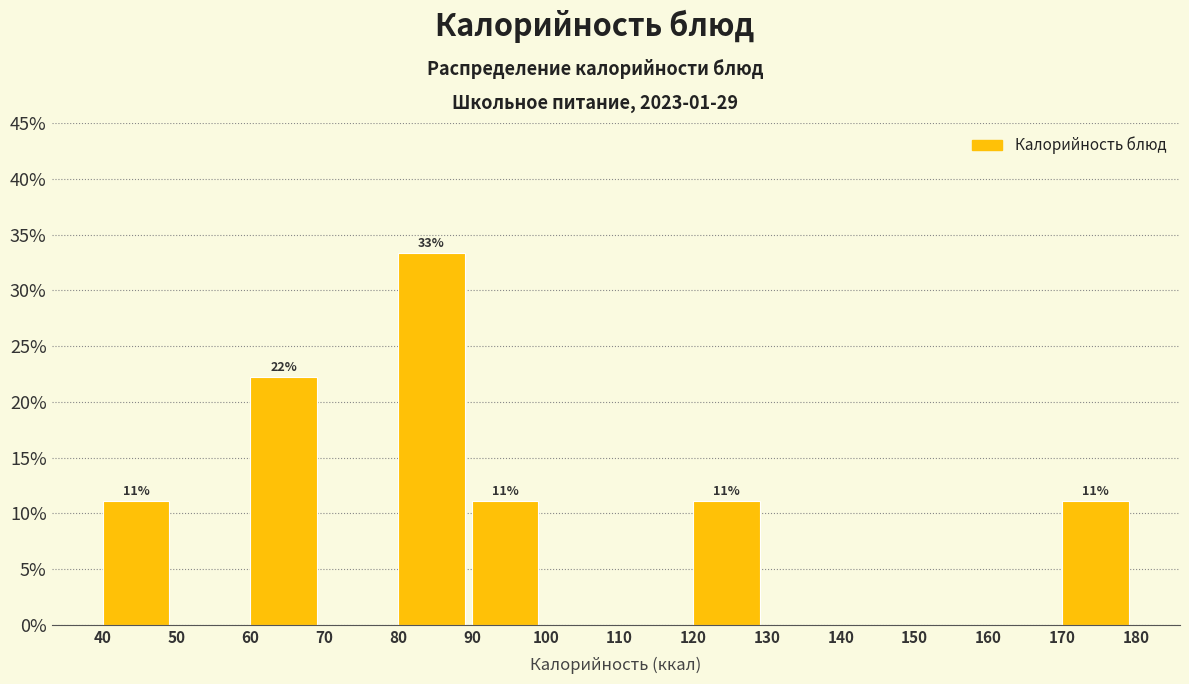

Which range on the x-axis has the tallest bar?

80 to 90